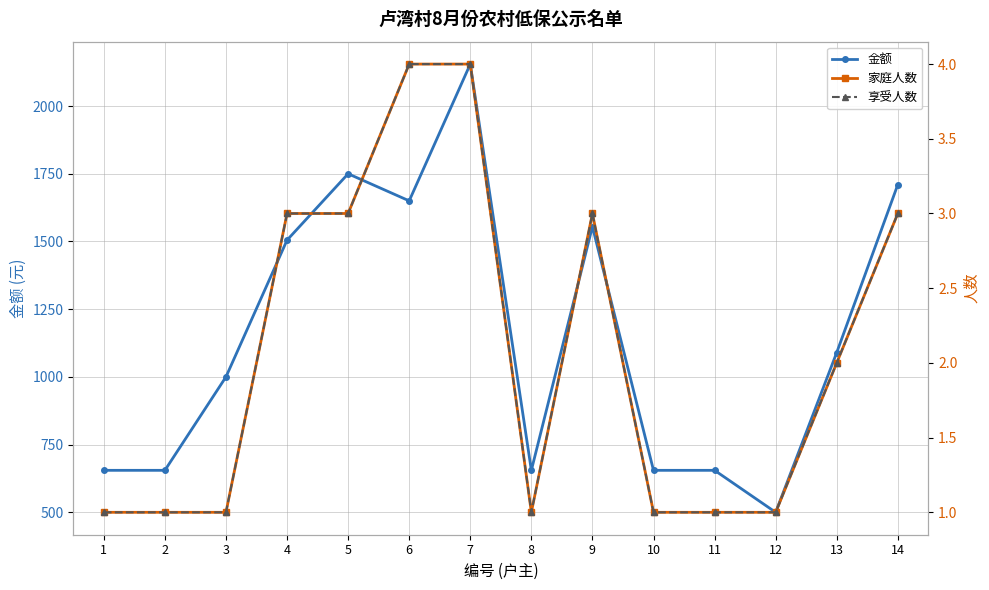

The value of 金额 at 4 is 1010. True or false?

False